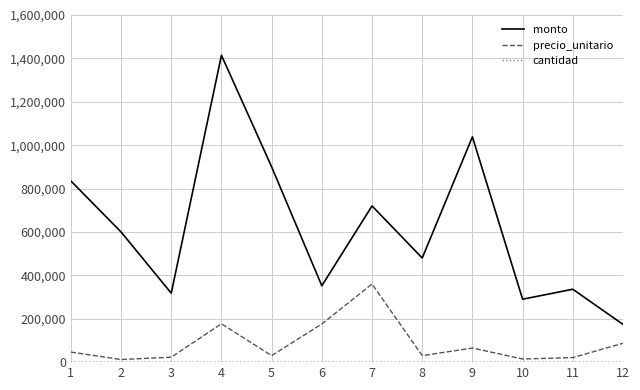

At which label does monto reach its minimum?

12